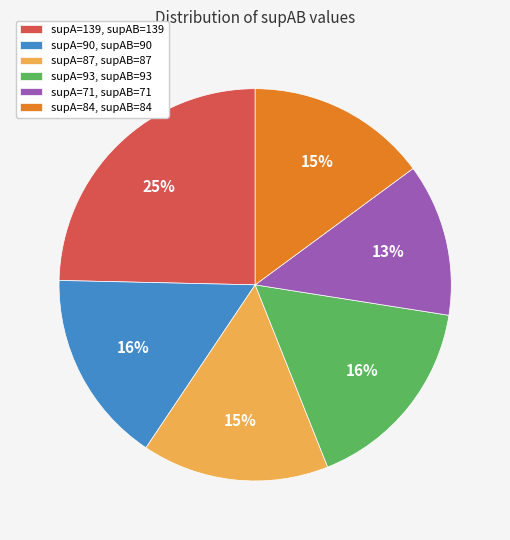

To the nearest percent, what is the average slice percentage?

17%